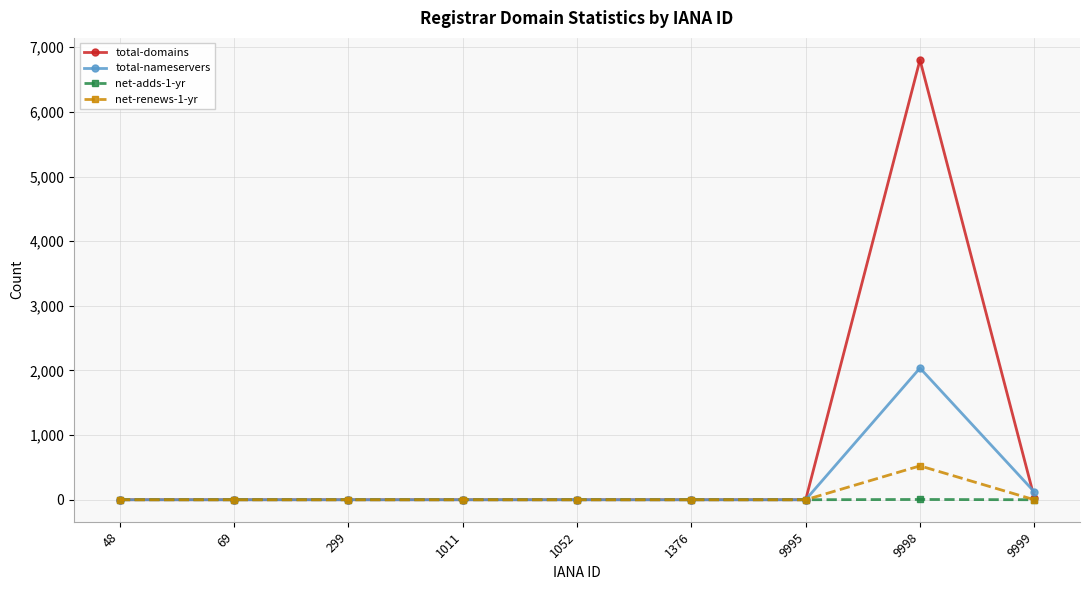

What is the average value of the net-renews-1-yr series?

58